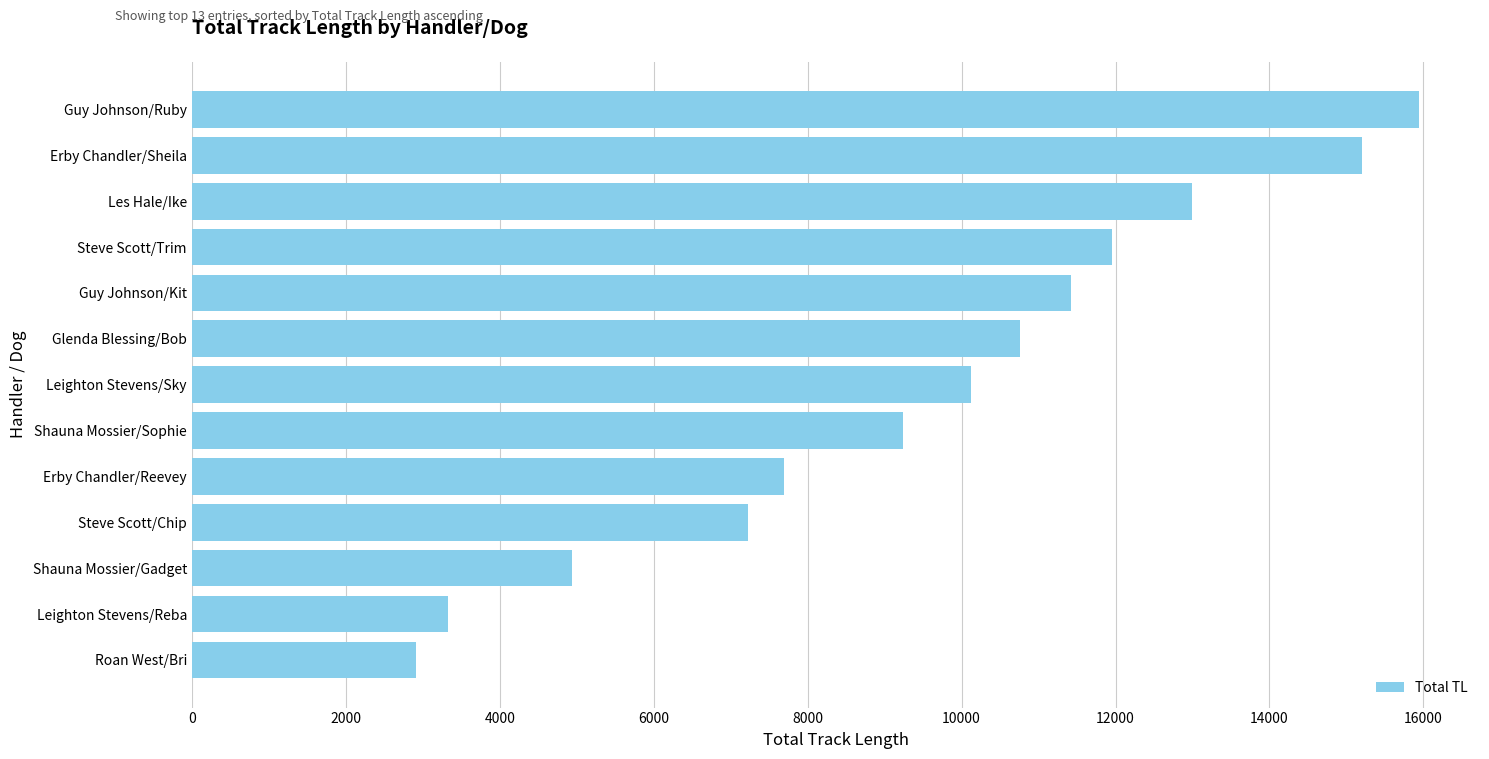

Between Steve Scott/Trim and Guy Johnson/Ruby, which is larger?

Guy Johnson/Ruby